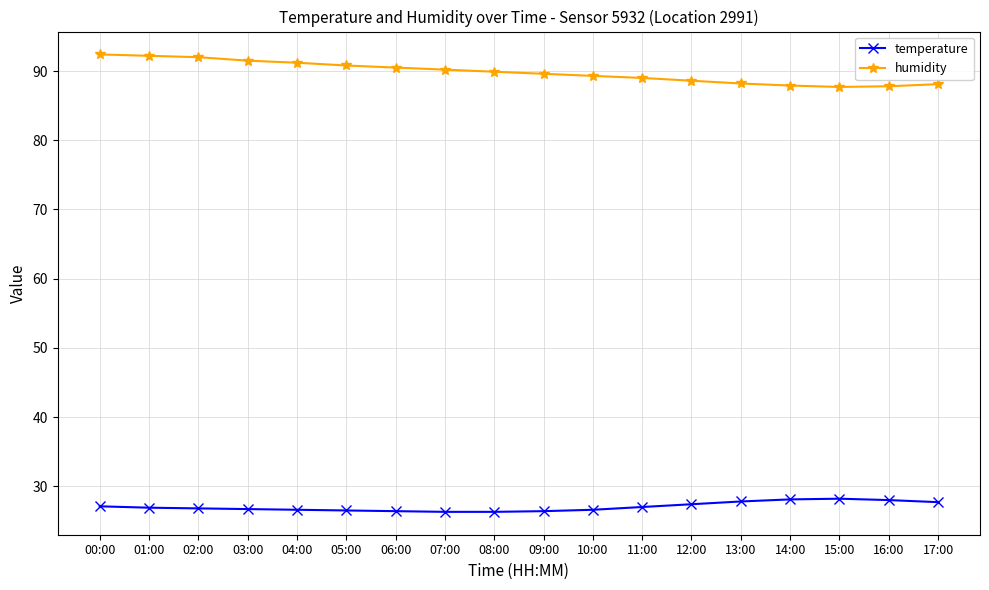

What is the total value across all series at 08:00?

116.2